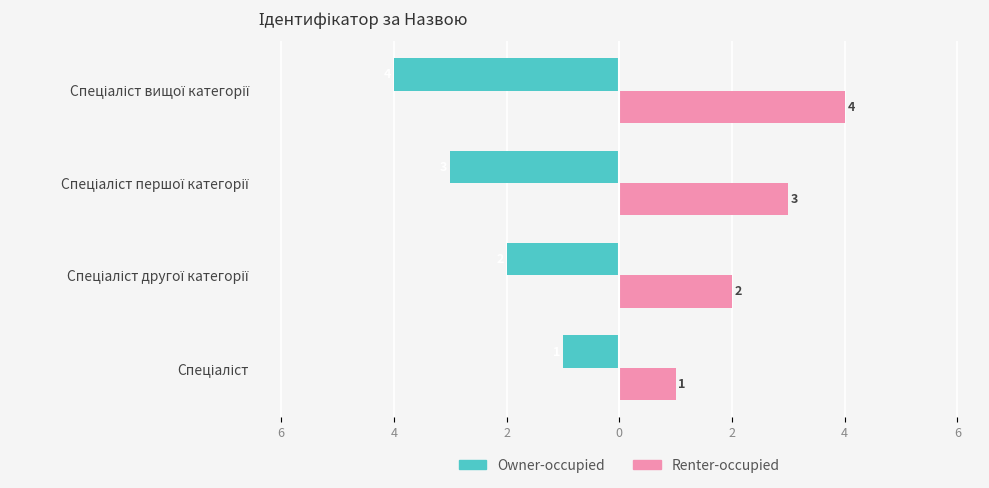

What are all the series names shown in the legend?

Owner-occupied, Renter-occupied